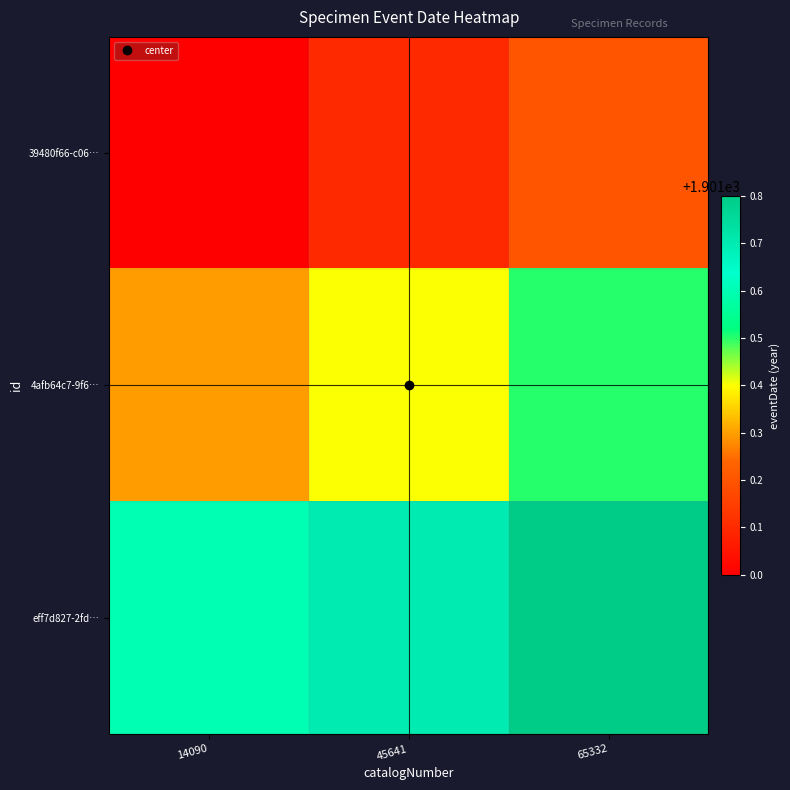

Which series has the largest total across all categories?

eff7d827-2fd…